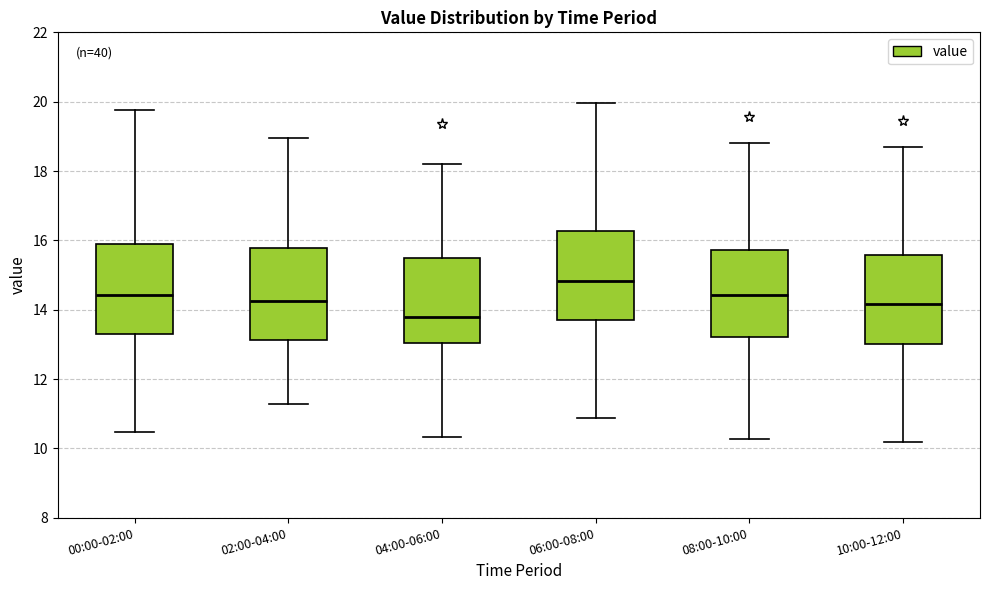

Reading left to right, read every box against the y-axis: the position of its median line, the range the box covers, and the ends of its whiskers. The values are not printed on the chart, so give them approximately, as read against the axis.

00:00-02:00: median 14.4, box 13.2 to 15.8, whiskers 10.4 to 19.8
02:00-04:00: median 14.2, box 13.2 to 15.8, whiskers 11.2 to 19.0
04:00-06:00: median 13.8, box 13.0 to 15.4, whiskers 10.4 to 18.2
06:00-08:00: median 14.8, box 13.6 to 16.2, whiskers 10.8 to 20.0
08:00-10:00: median 14.4, box 13.2 to 15.8, whiskers 10.2 to 18.8
10:00-12:00: median 14.2, box 13.0 to 15.6, whiskers 10.2 to 18.8